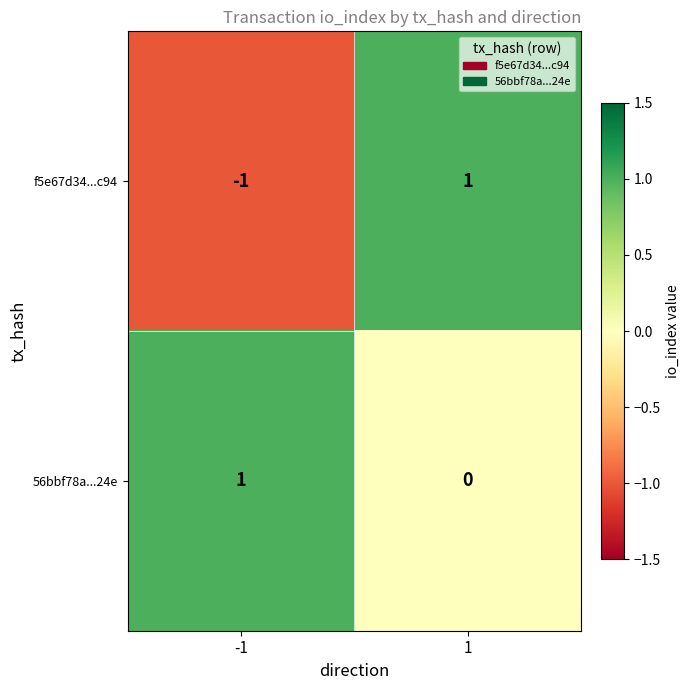

How many series are shown in this chart?

2